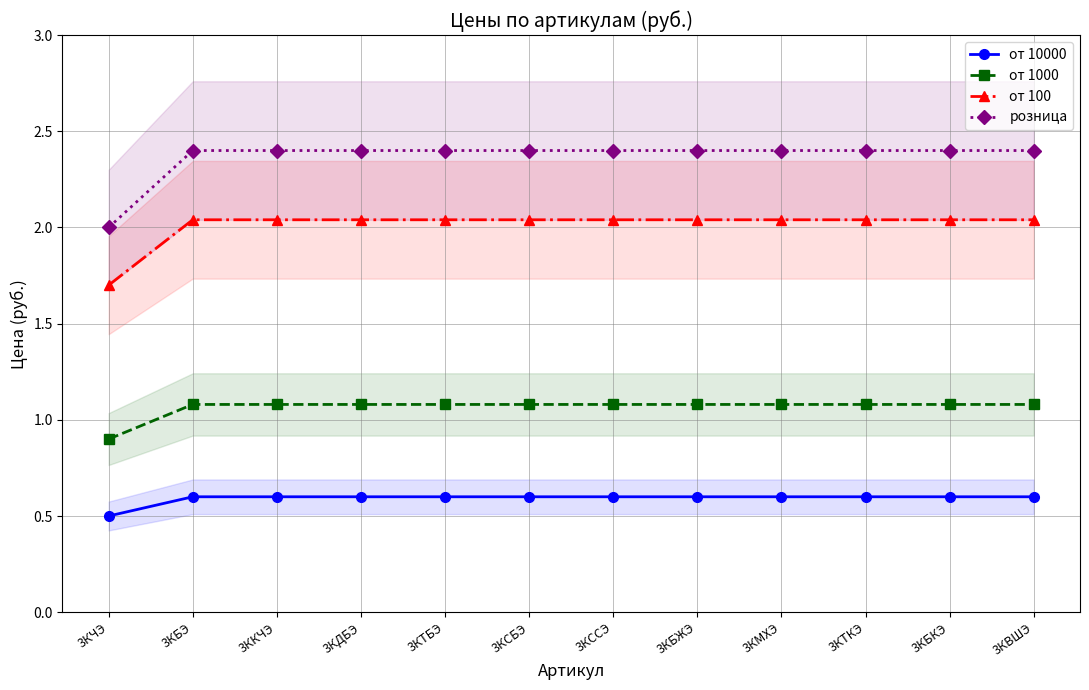

True or false: от 100 has more than 0 interior local peaks.

False